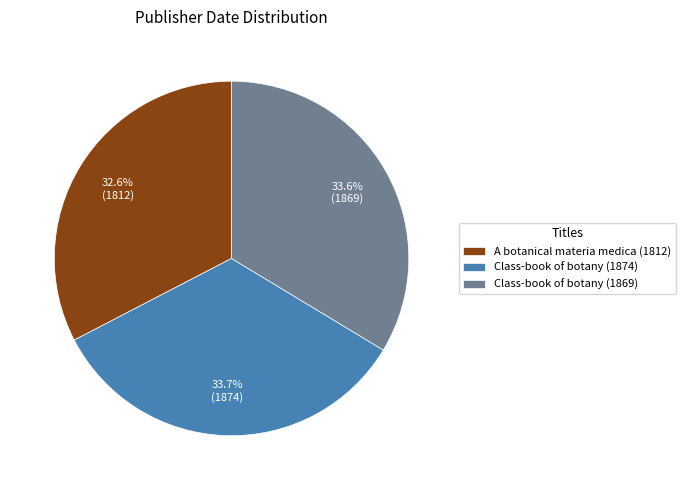

Count the number of slices in the pie.

3